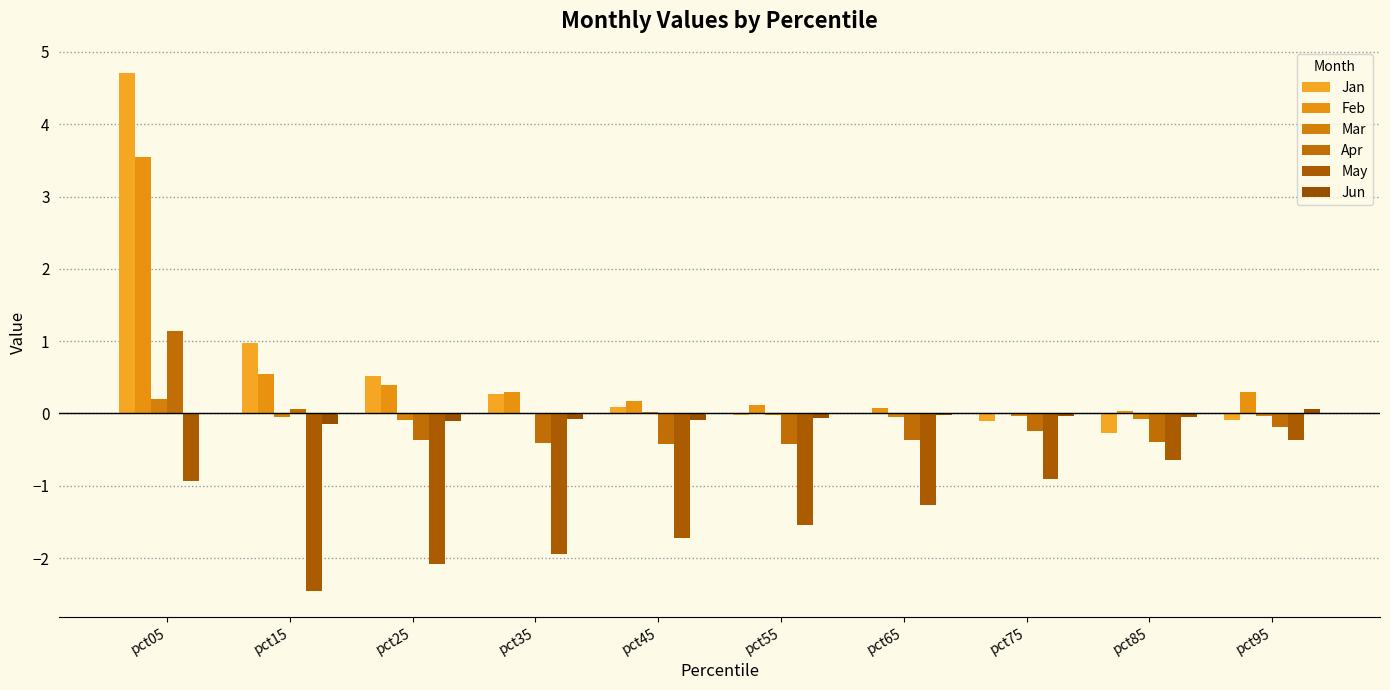

Reading right to left, what are all the values shown in this chart?

Jan: -0.1	-0.3	-0.1	-0.0	-0.0	0.1	0.3	0.5	1.0	4.7
Feb: 0.3	0.0	-0.0	0.1	0.1	0.2	0.3	0.4	0.5	3.5
Mar: -0.0	-0.1	-0.0	-0.1	-0.0	0.0	-0.0	-0.1	-0.0	0.2
Apr: -0.2	-0.4	-0.2	-0.4	-0.4	-0.4	-0.4	-0.4	0.1	1.1
May: -0.4	-0.6	-0.9	-1.3	-1.5	-1.7	-2.0	-2.1	-2.5	-0.9
Jun: 0.1	-0.0	-0.0	-0.0	-0.1	-0.1	-0.1	-0.1	-0.1	0.0